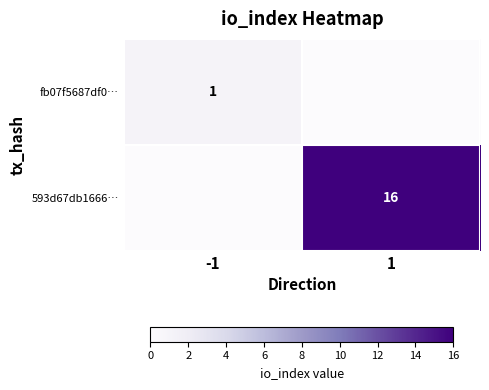

Which label corresponds to the largest value in the chart?

1